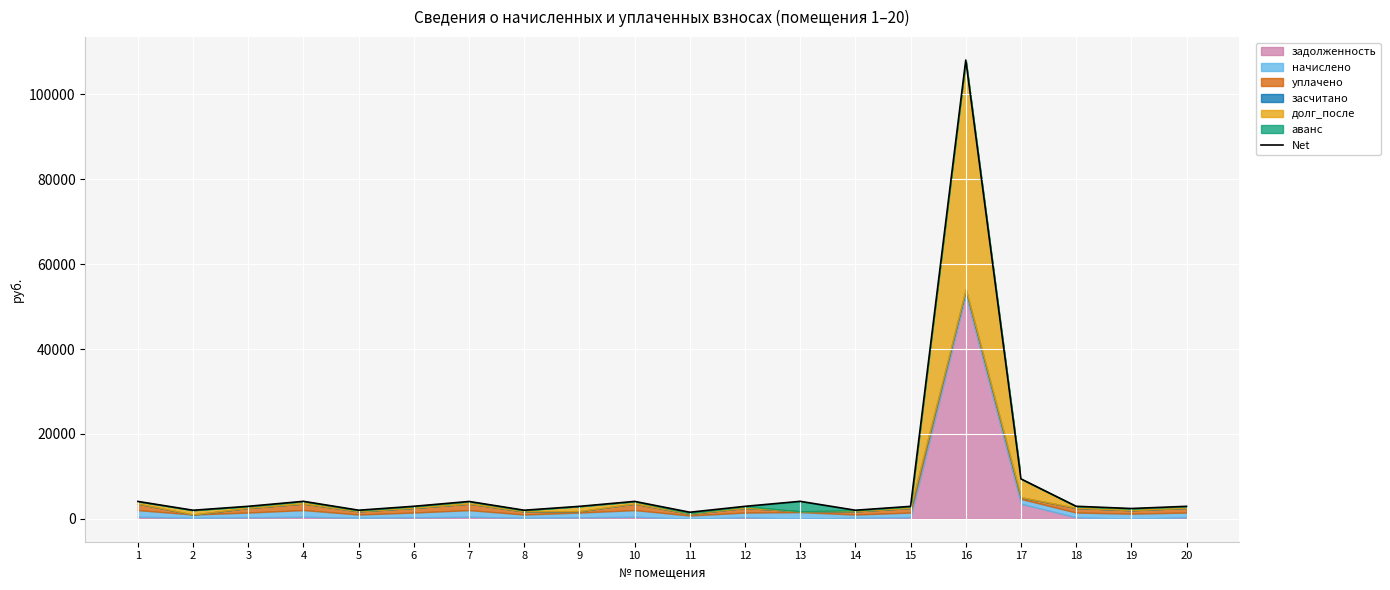

What is the sum of all values?

170579.6